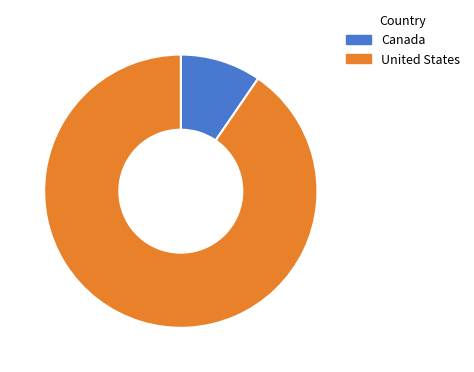

How many slices are in this pie chart?

2